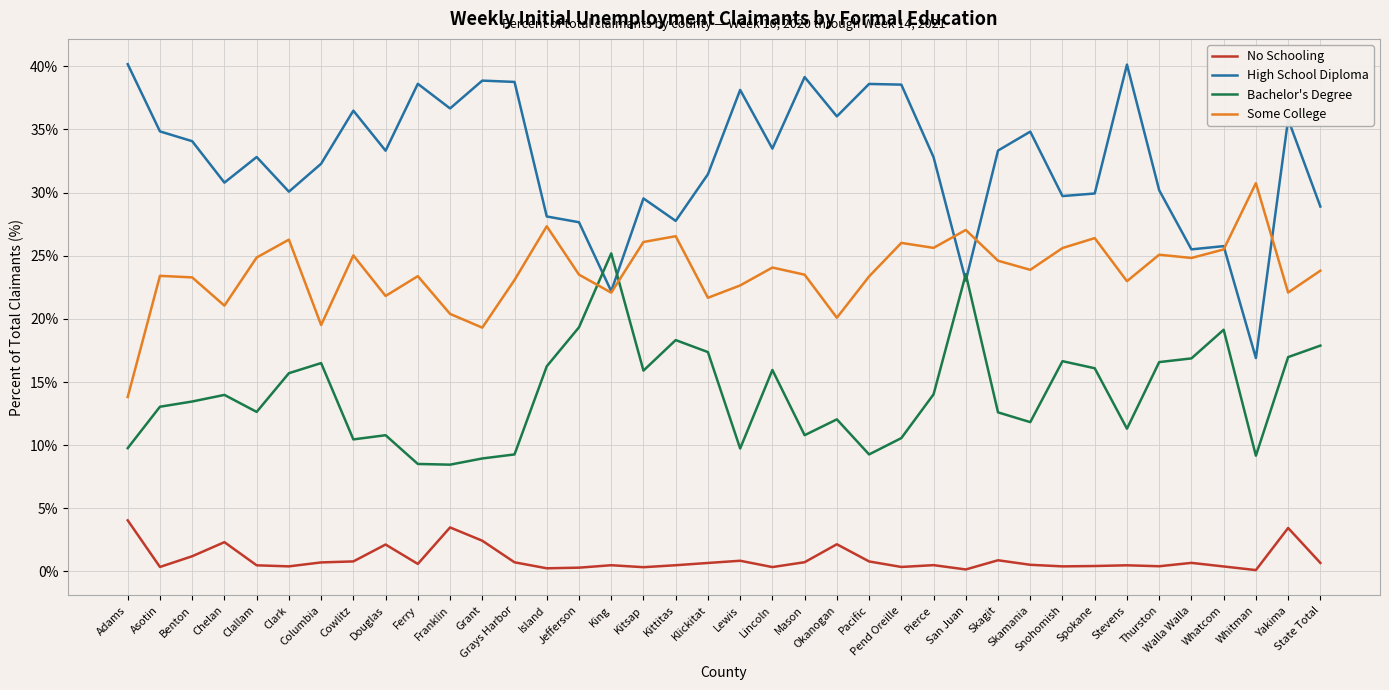

Which series ends up on top after the final intersection of Bachelor's Degree and High School Diploma?

High School Diploma